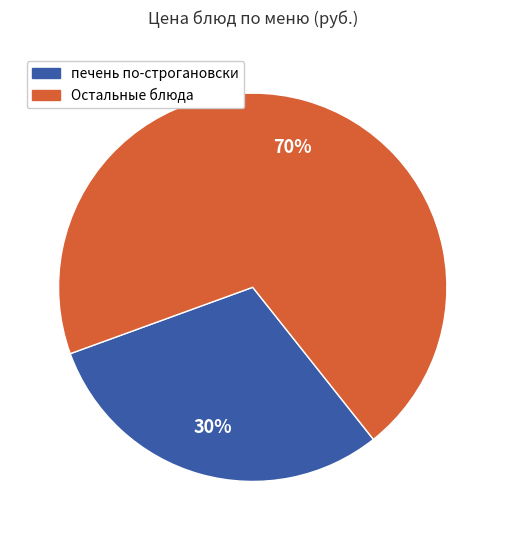

To the nearest percent, what is the difference between the largest and smallest slice percentages?

40%